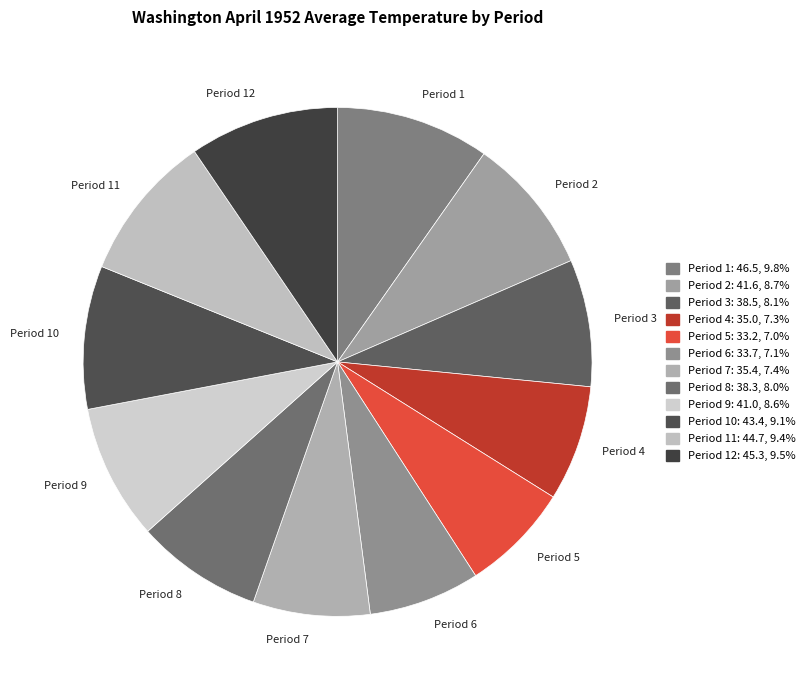

Is there any slice that represents more than half of the pie?

No